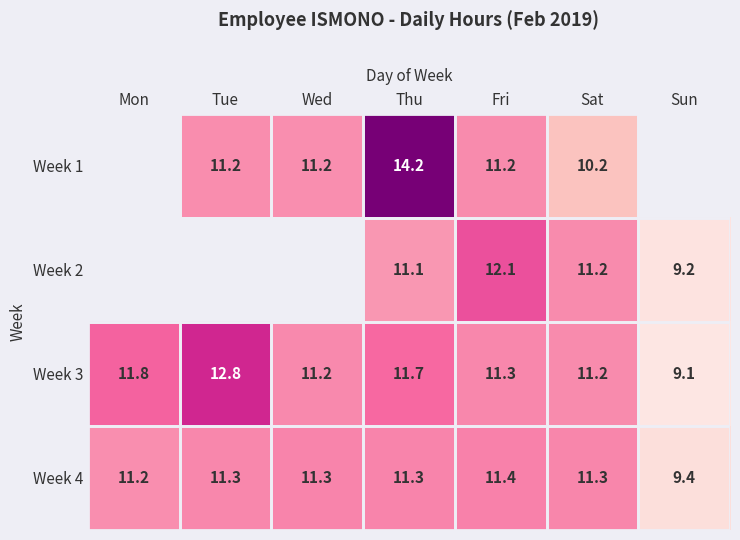

What is the difference between the maximum and minimum values in the Week 3 series?

3.7